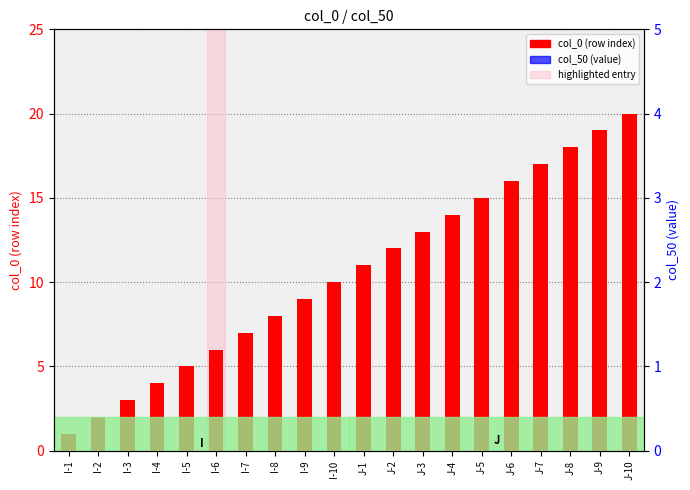

How many bars are there in total?

40